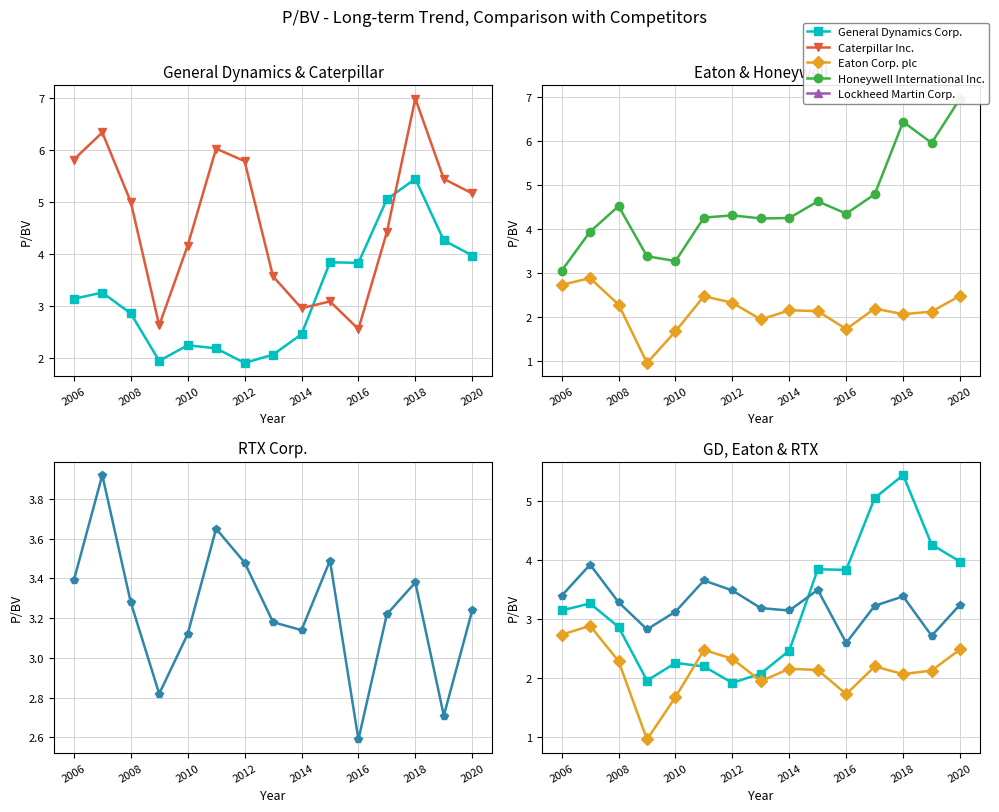

True or false: Eaton Corp. plc and RTX Corp. intersect in this chart.

False